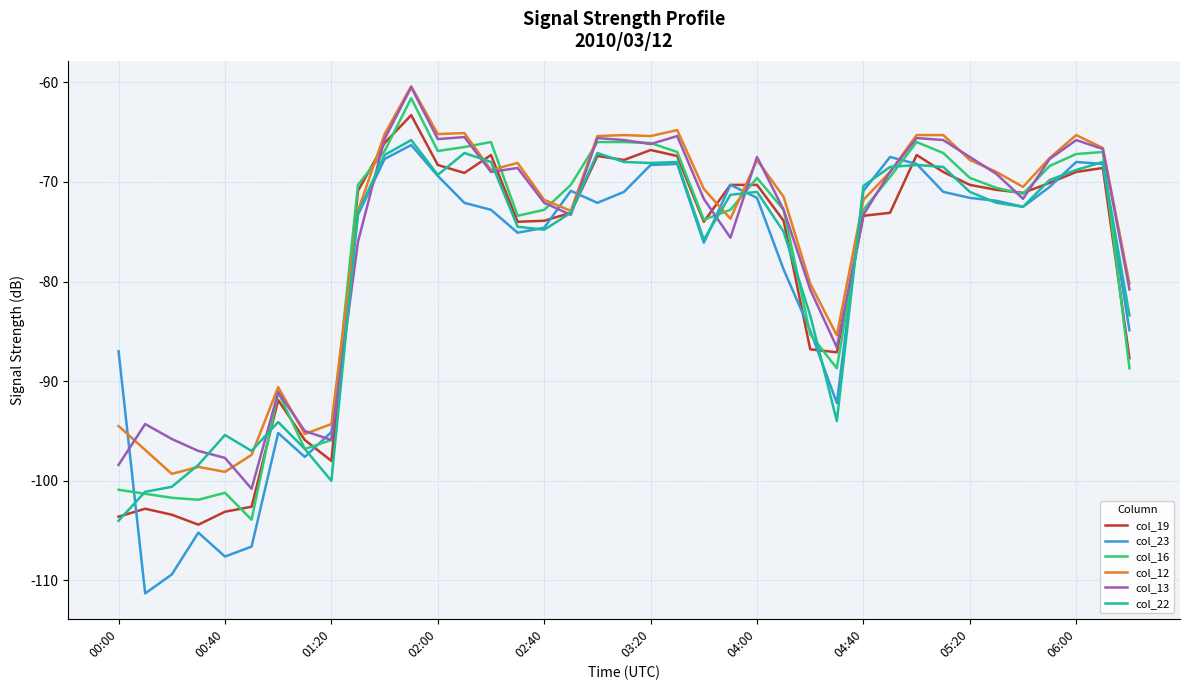

What is the highest value of the col_22 series?

-65.8